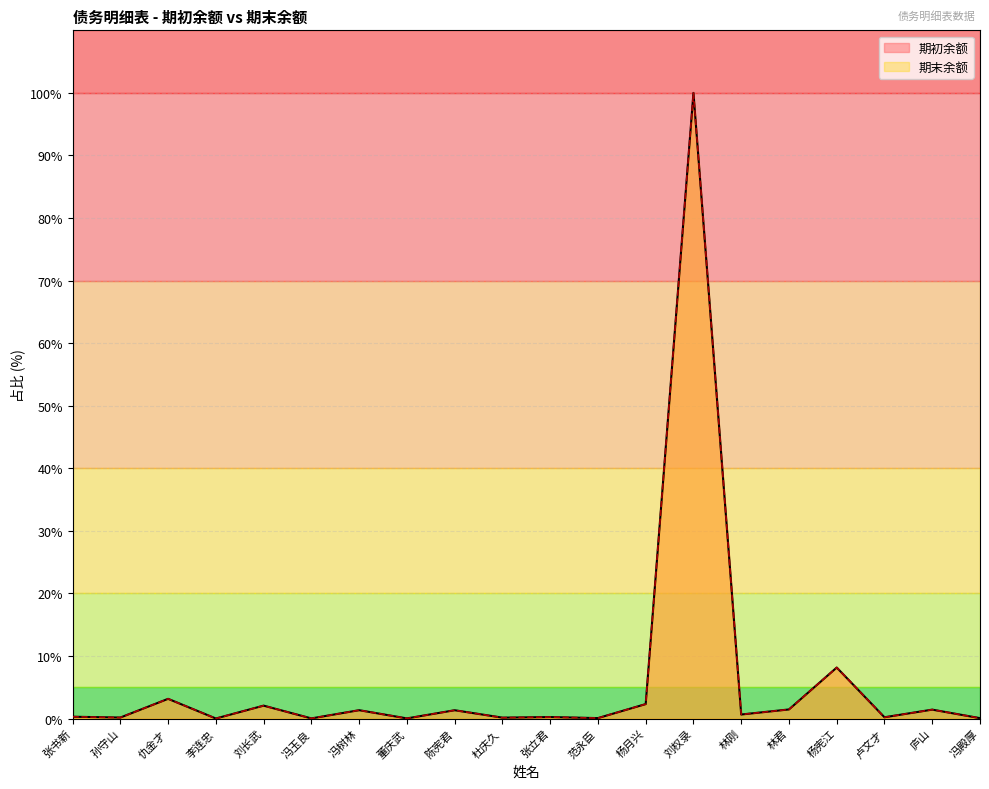

What is the difference between the second highest and minimum values in the 期末余额 series?

8.1